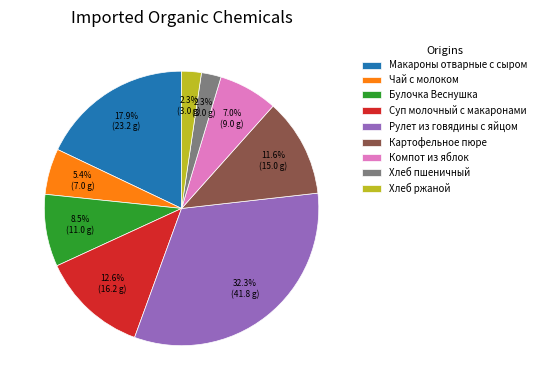

What is the largest slice in the pie chart?

Рулет из говядины с яйцом